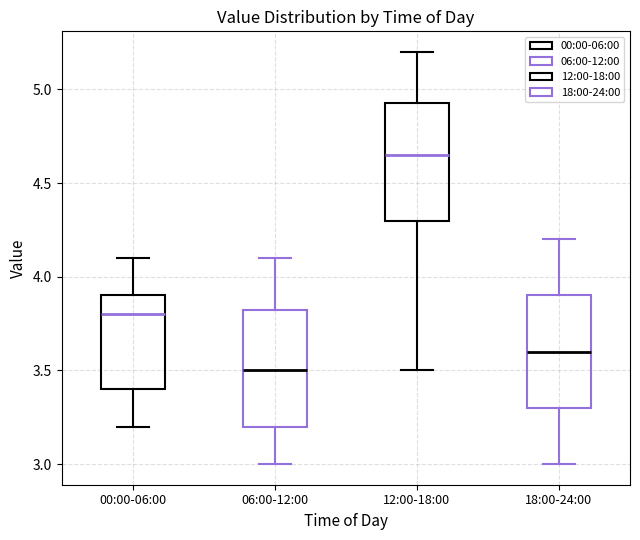

Reading left to right, transcribe this box plot: for each box, give where its median line is, the range the box spans, and where its two whiskers end, as read against the y-axis. The values are not printed on the chart, so give them approximately, as read against the axis.

00:00-06:00: median 3.80, box 3.40 to 3.90, whiskers 3.20 to 4.10
06:00-12:00: median 3.50, box 3.20 to 3.85, whiskers 3.00 to 4.10
12:00-18:00: median 4.65, box 4.30 to 4.95, whiskers 3.50 to 5.20
18:00-24:00: median 3.60, box 3.30 to 3.90, whiskers 3.00 to 4.20